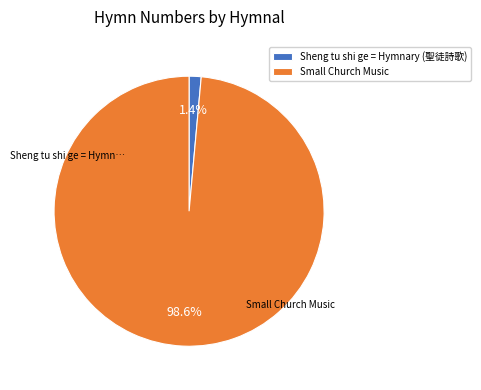

To the nearest percent, what percentage of the pie is Sheng tu shi ge = Hymnary (聖徒詩歌)?

1%